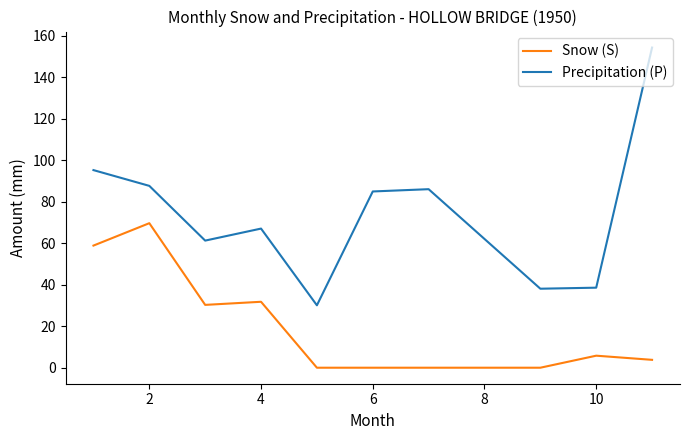

Which series has the largest total across all categories?

Precipitation (P)